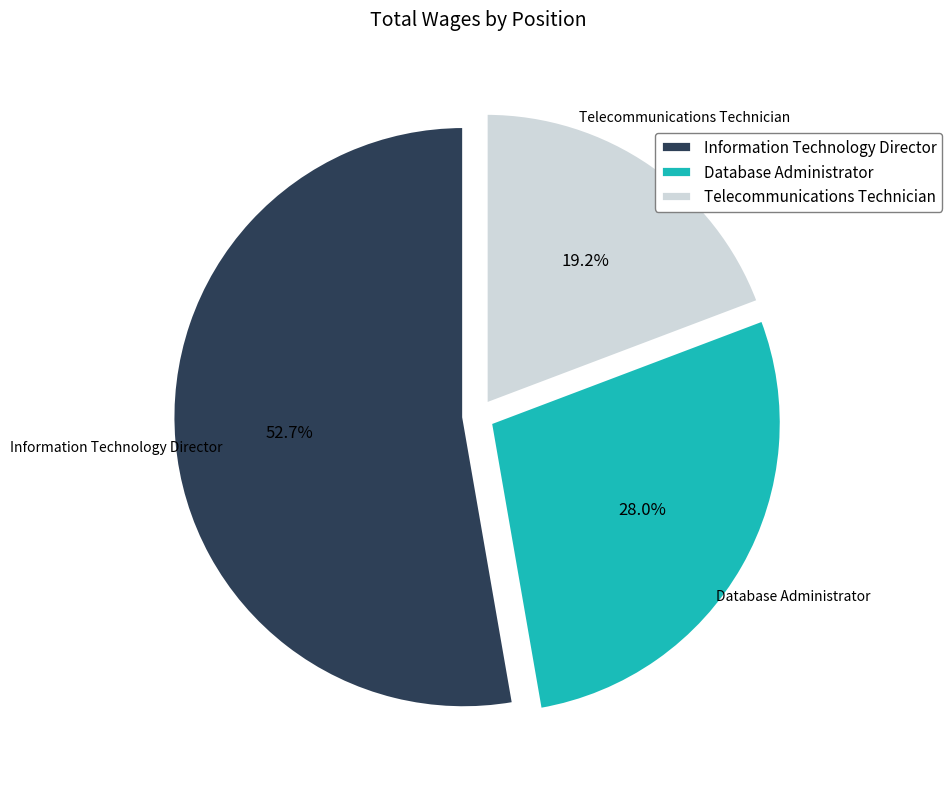

Combined, do Telecommunications Technician and Database Administrator account for over 50%?

No